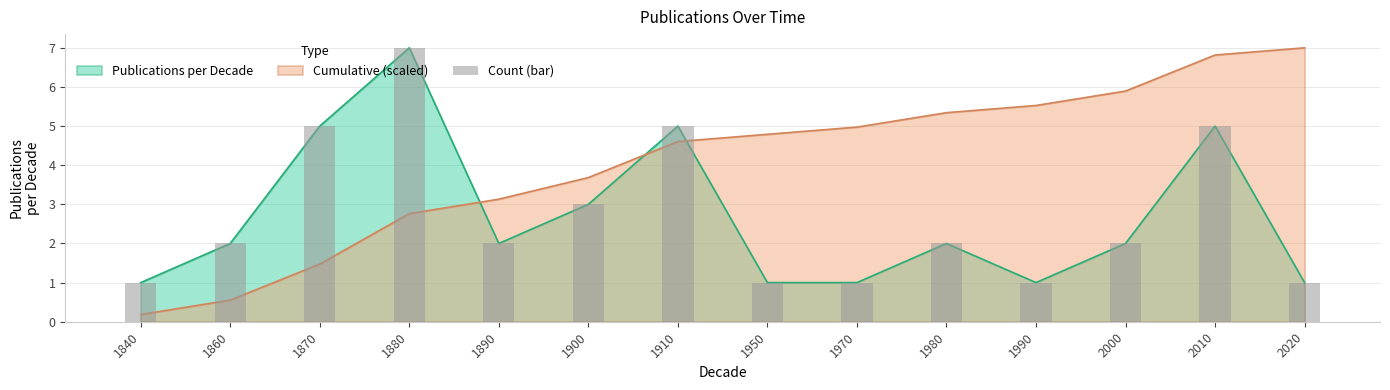

List the labels in order of value, smallest first.

1840, 1950, 1970, 1990, 2020, 1860, 1890, 1980, 2000, 1900, 1870, 1910, 2010, 1880